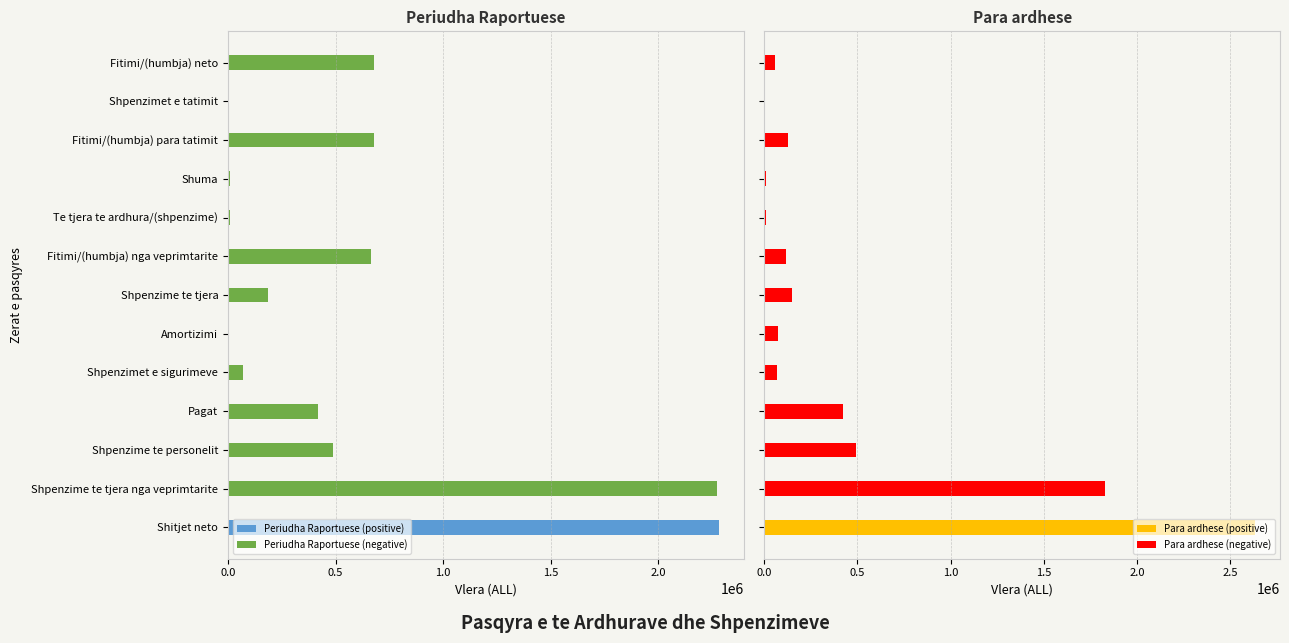

How many values in the Periudha Raportuese series are below -184628?

6